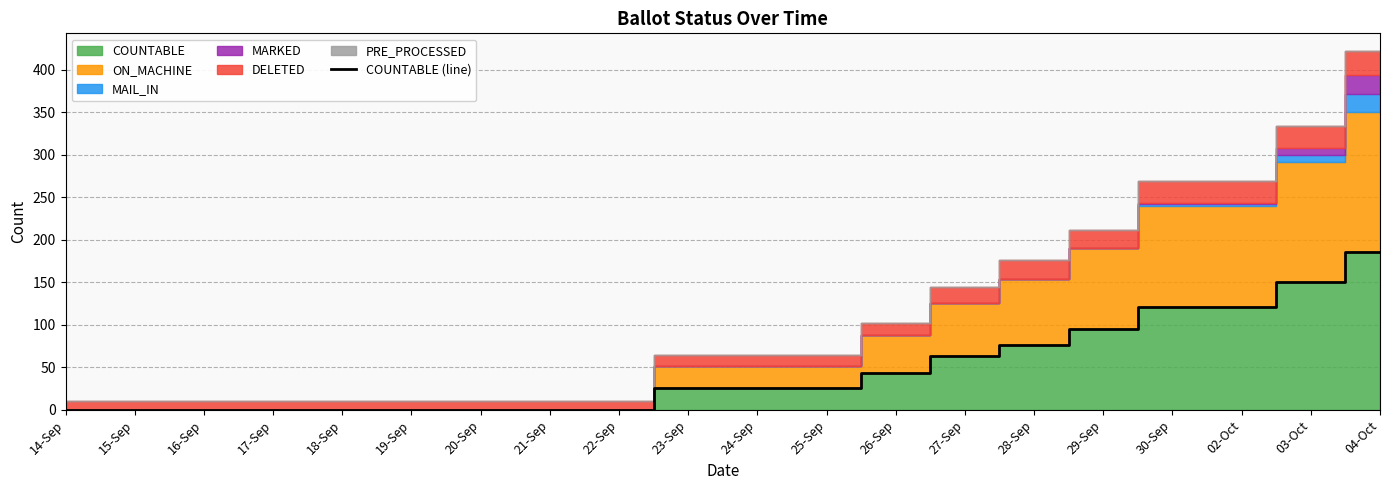

How many data points are above 26?

8